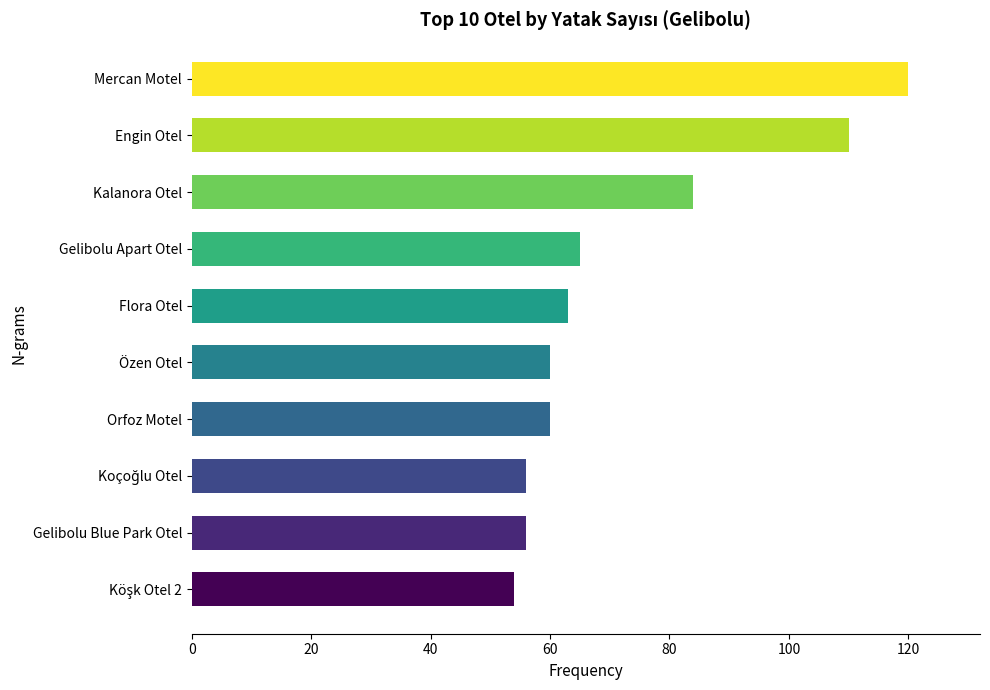

The chart shows a value of 189 at Mercan Motel. True or false?

False